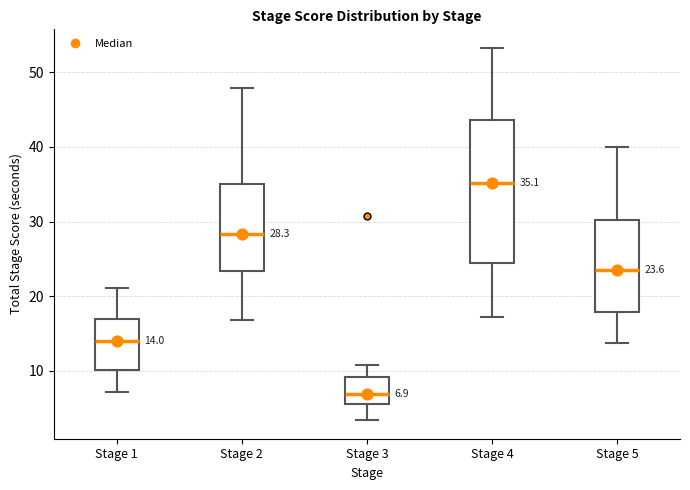

Which box is the tallest, from its lower edge to its upper edge?

Stage 4